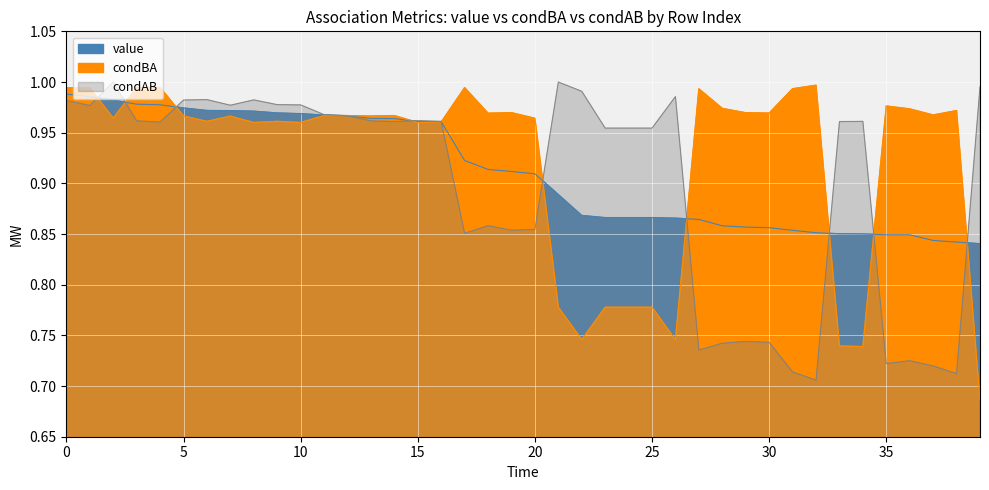

How many series are shown in this chart?

3